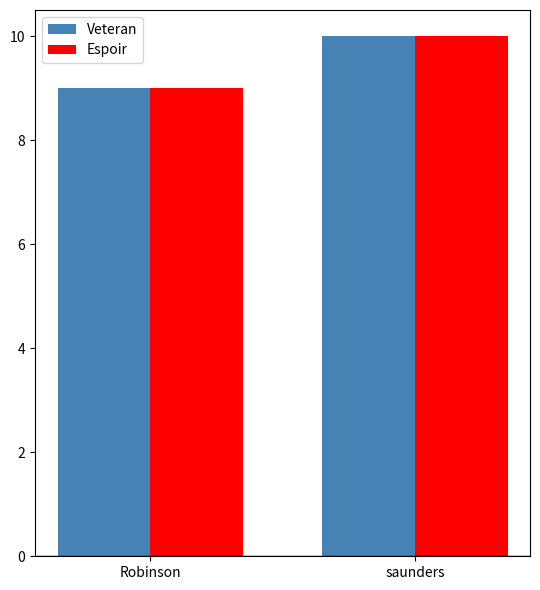

True or false: Veteran has a value of 9 at Robinson.

True